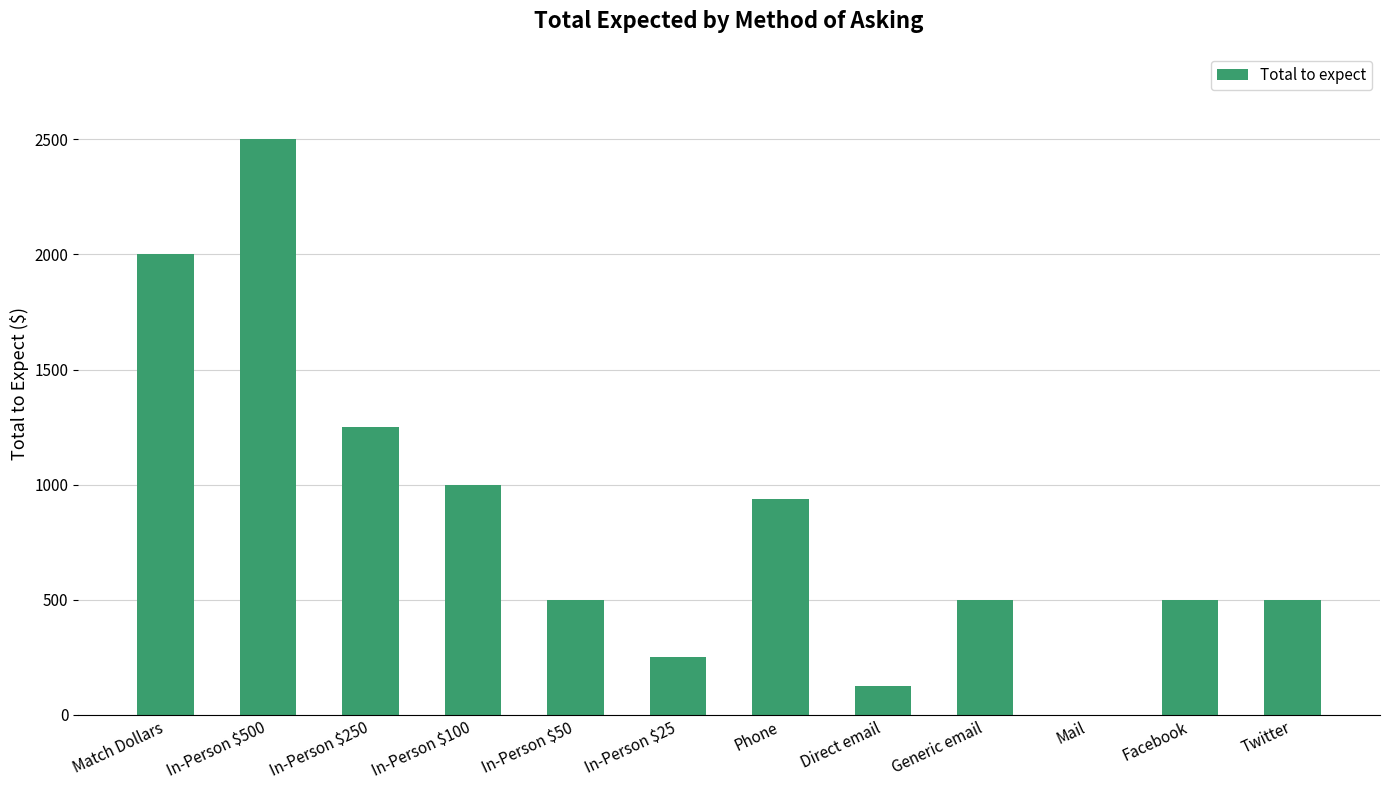

What is the ratio of the value at Phone to the value at In-Person $100?

0.9